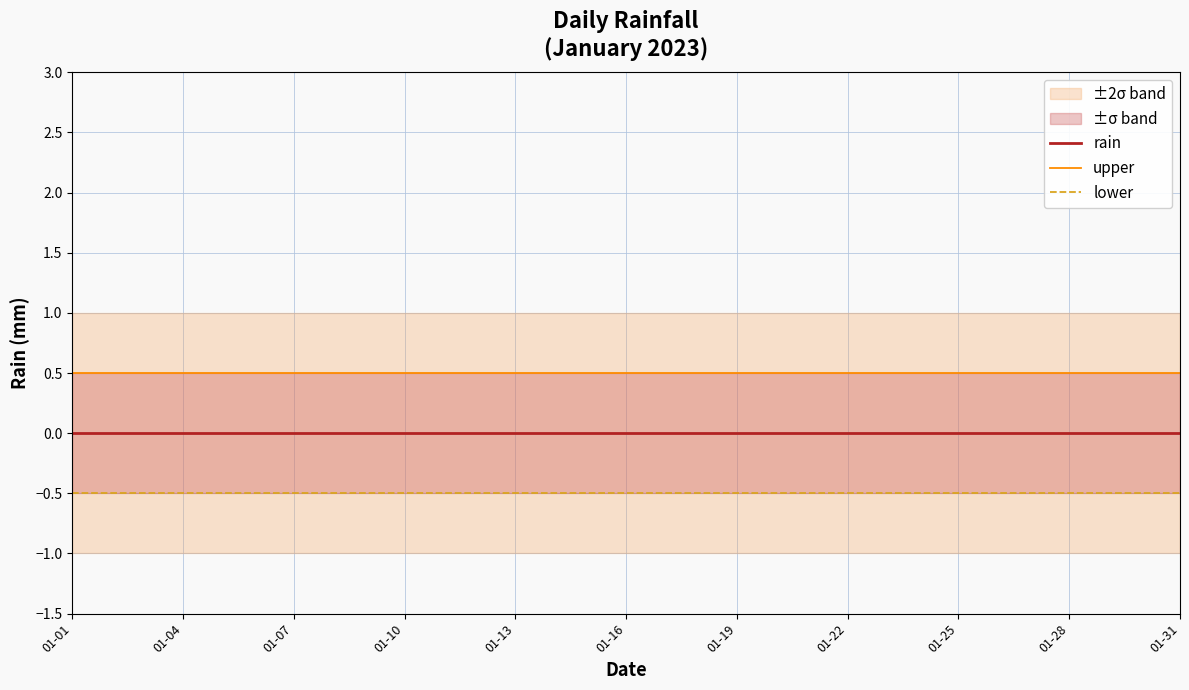

How many lines are shown in the chart?

3